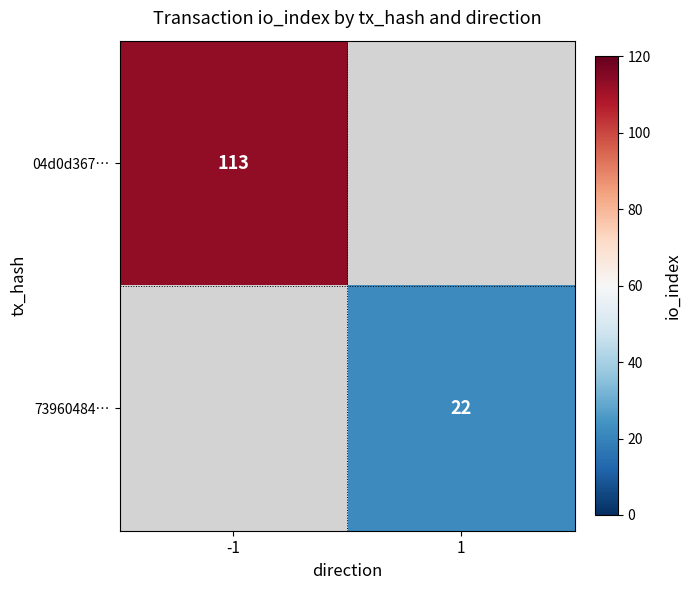

How many data points does each series have?

2